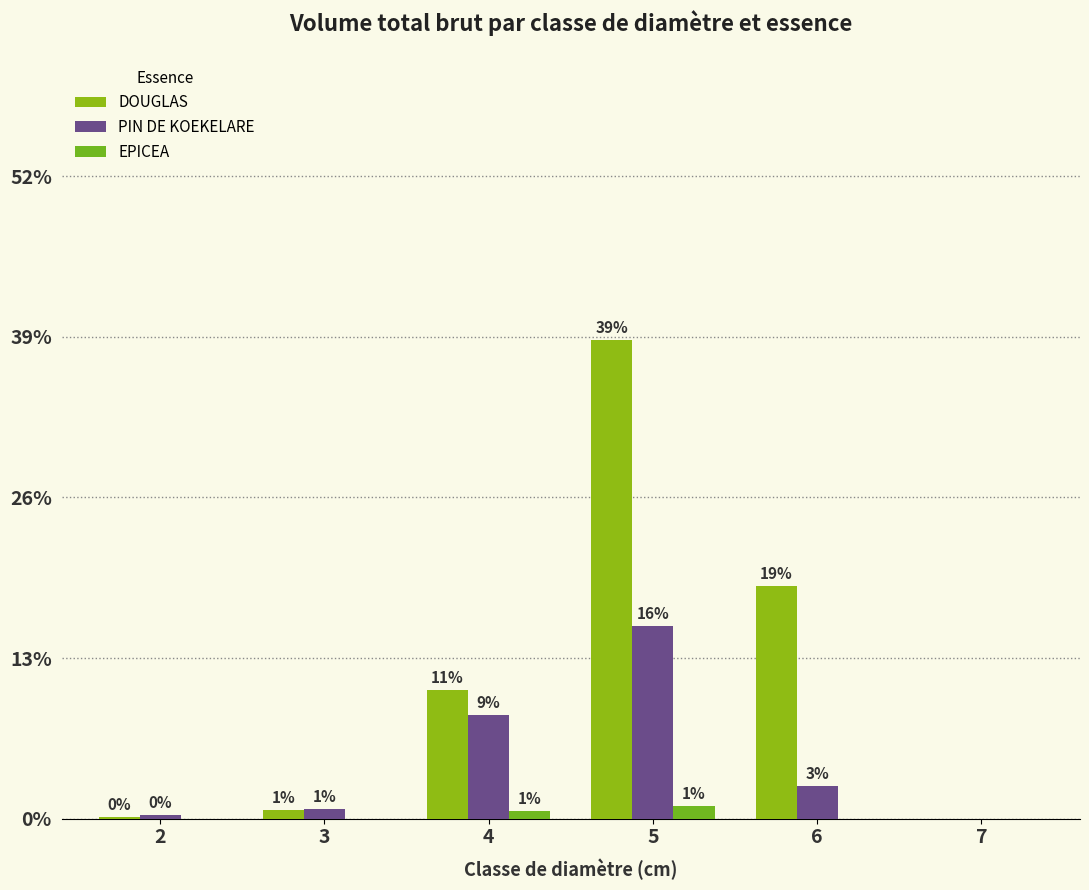

Which series has the largest total across all categories?

DOUGLAS